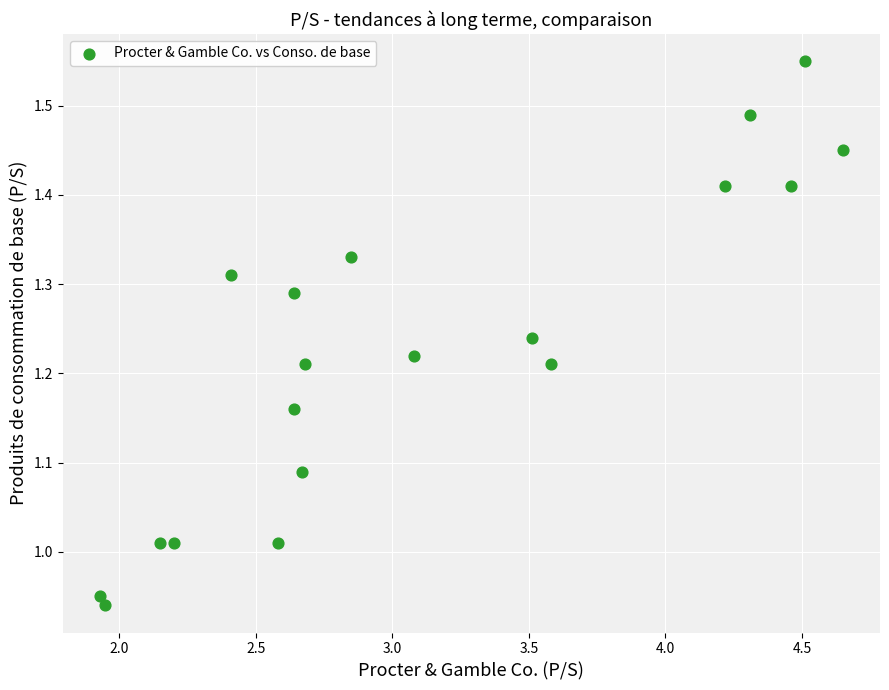

What is the range of Y values (max minus min)?

0.6